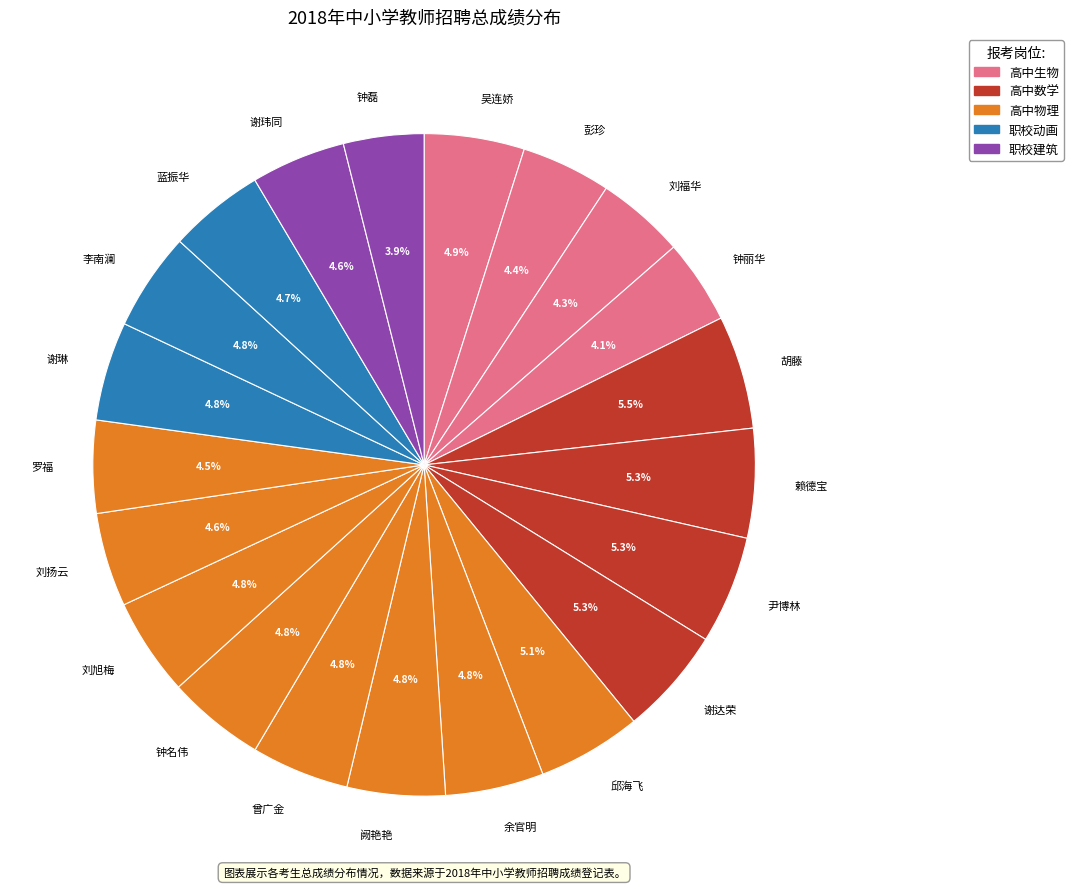

What is the ratio of the value at 胡藤 to the value at 赖德宝?

1.0